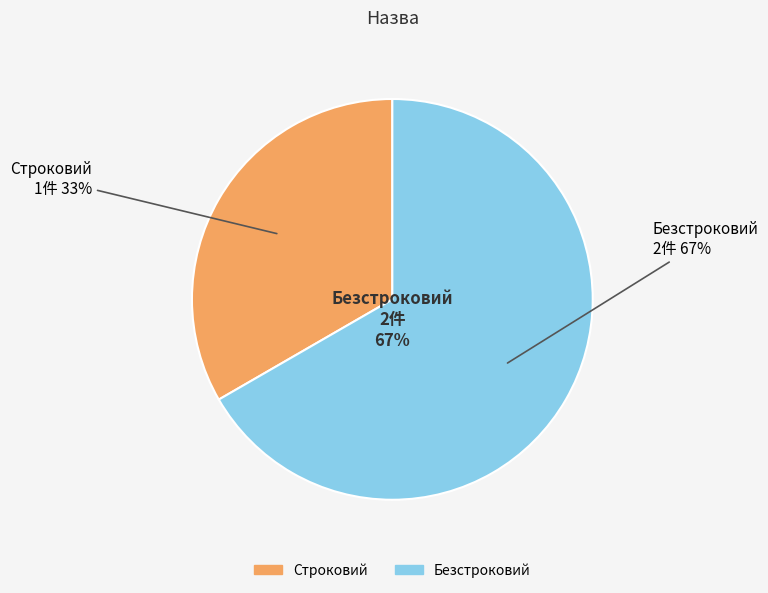

Which slice represents more than half of the pie?

Безстроковий